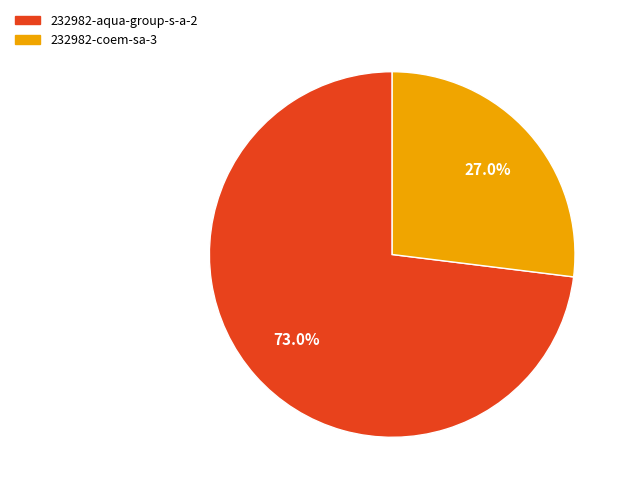

Between 232982-aqua-group-s-a-2 and 232982-coem-sa-3, which is larger?

232982-aqua-group-s-a-2